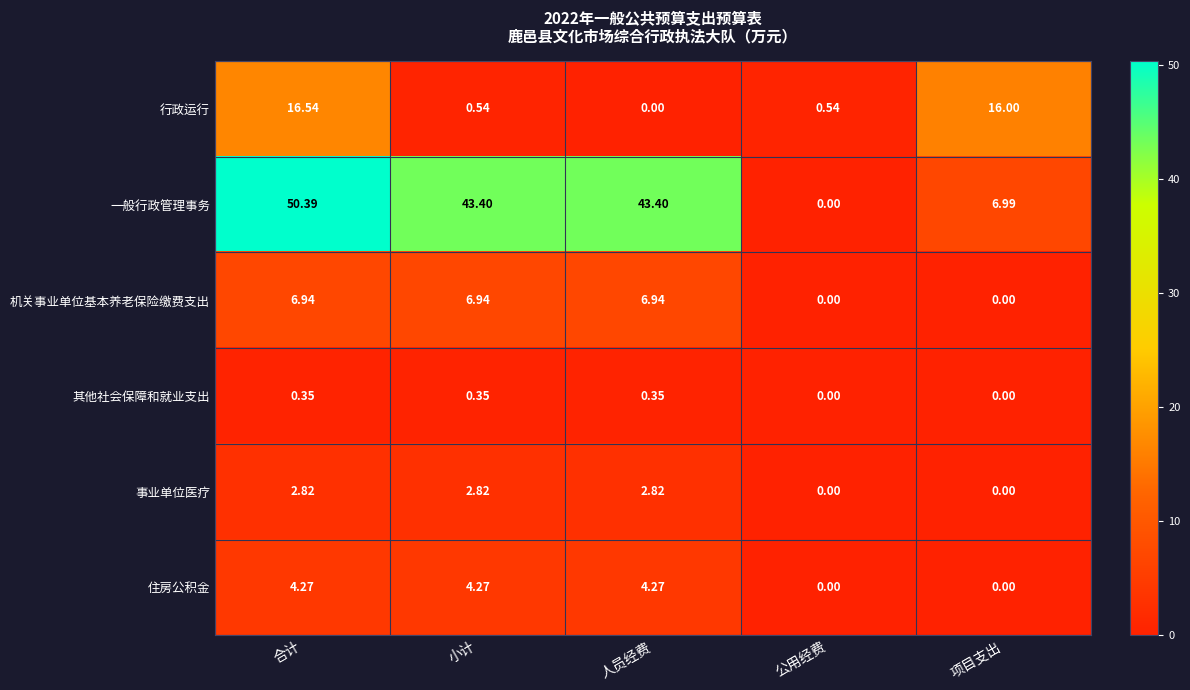

Is the value of 住房公积金 at 小计 greater than the value of 一般行政管理事务 at 小计?

No